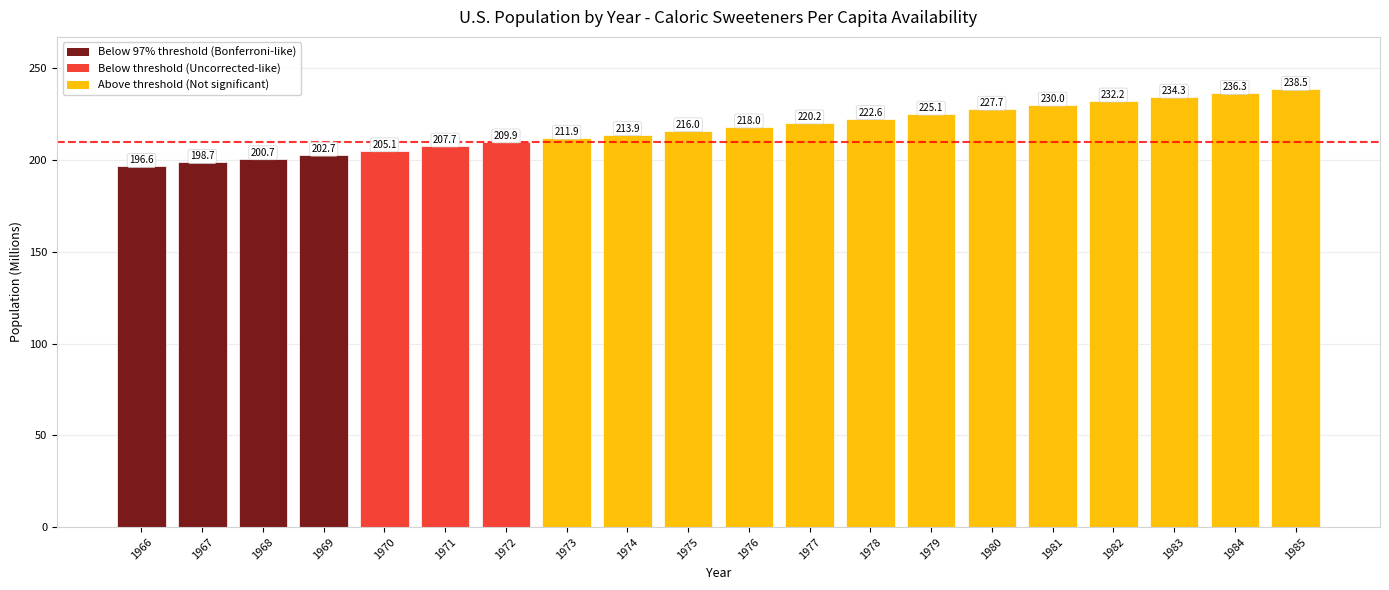

Which has a higher value, 1978 or 1983?

1983